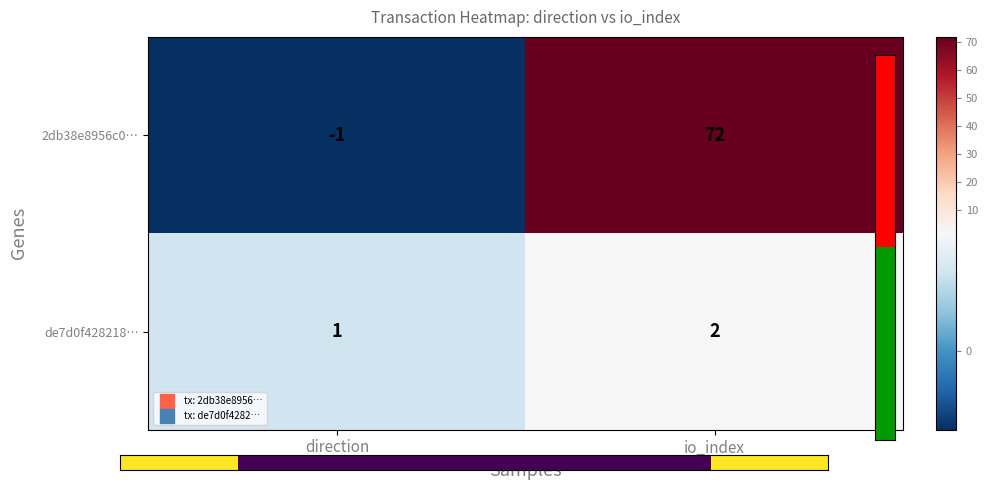

List the series in order of their overall mean, highest first.

2db38e8956c0…, de7d0f428218…